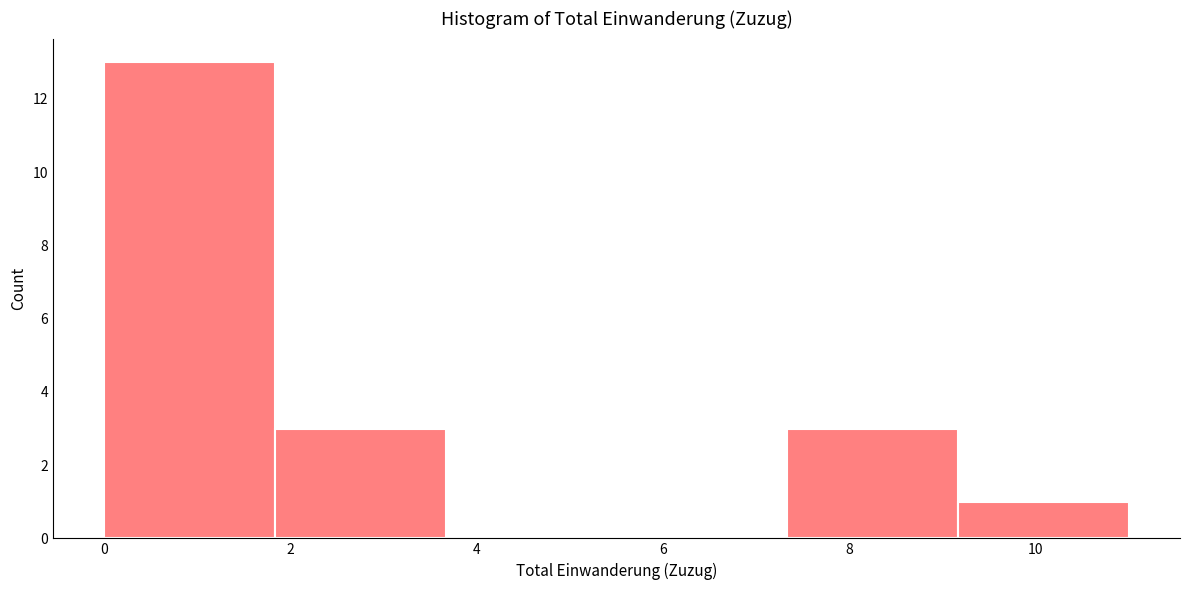

Reading left to right, list every bar in this chart as the range it spans on the x-axis followed by its height. Neither the bar edges nor the heights are printed on the chart, so give them approximately, as read against the axes.

0.0 to 1.8: 13
1.8 to 3.6: 3
3.6 to 5.6: 0
5.6 to 7.4: 0
7.4 to 9.2: 3
9.2 to 11.0: 1